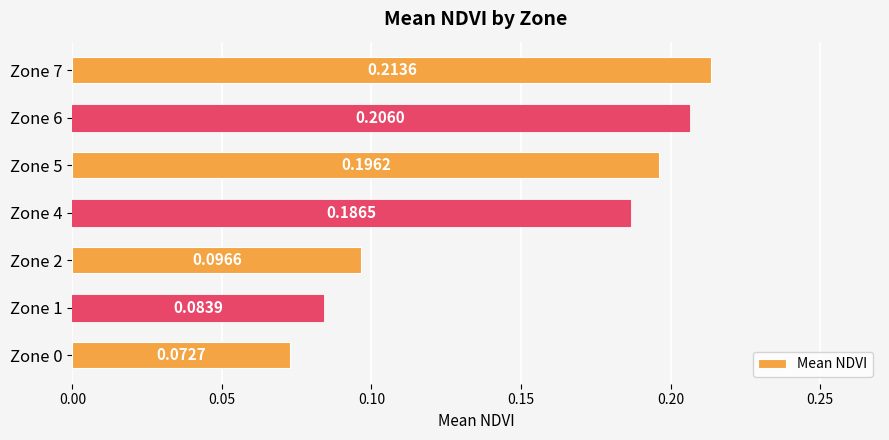

Does the chart contain any negative values?

No